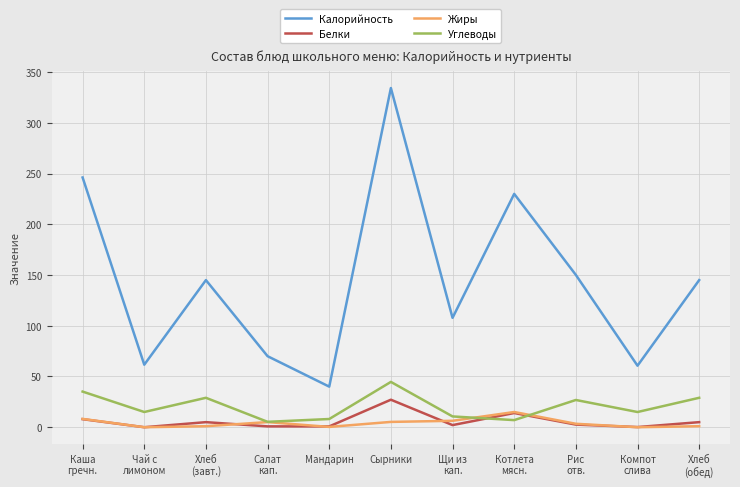

True or false: Жиры and Калорийность intersect in this chart.

False